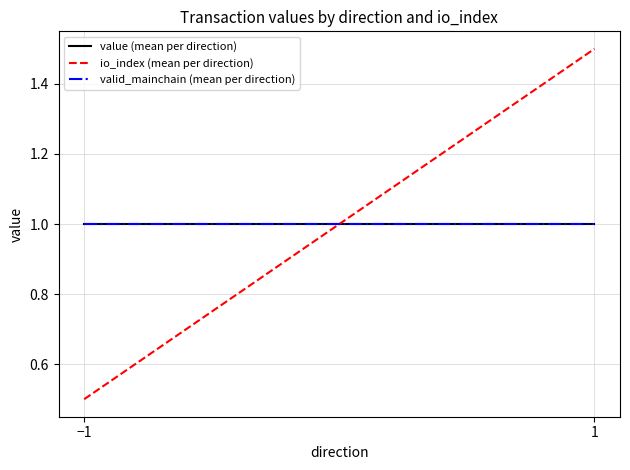

Reading right to left, list all the values displayed in this chart.

value (mean per direction): 1.0	1.0
io_index (mean per direction): 1.5	0.5
valid_mainchain (mean per direction): 1.0	1.0